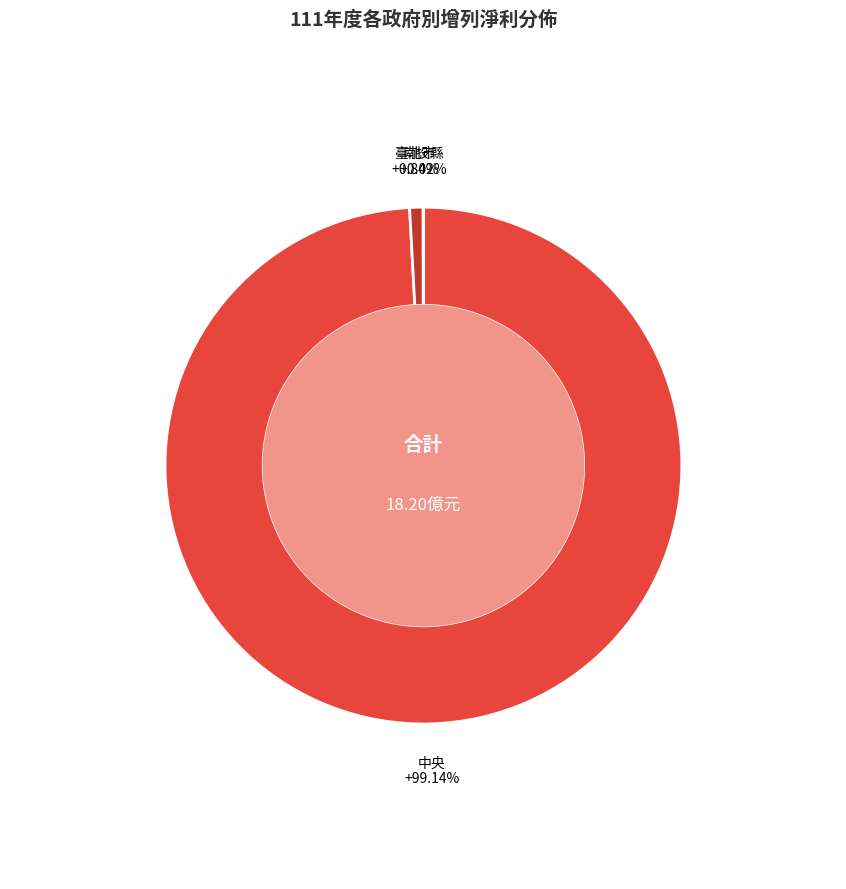

How many segments does this pie chart have?

3